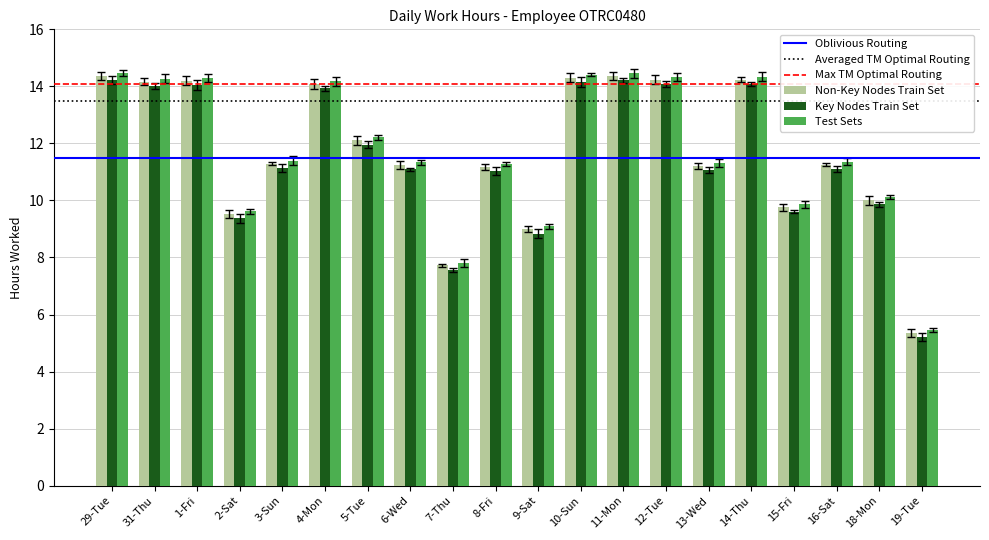

The value of Key Nodes Train Set at 29-Tue is 7.0. True or false?

False